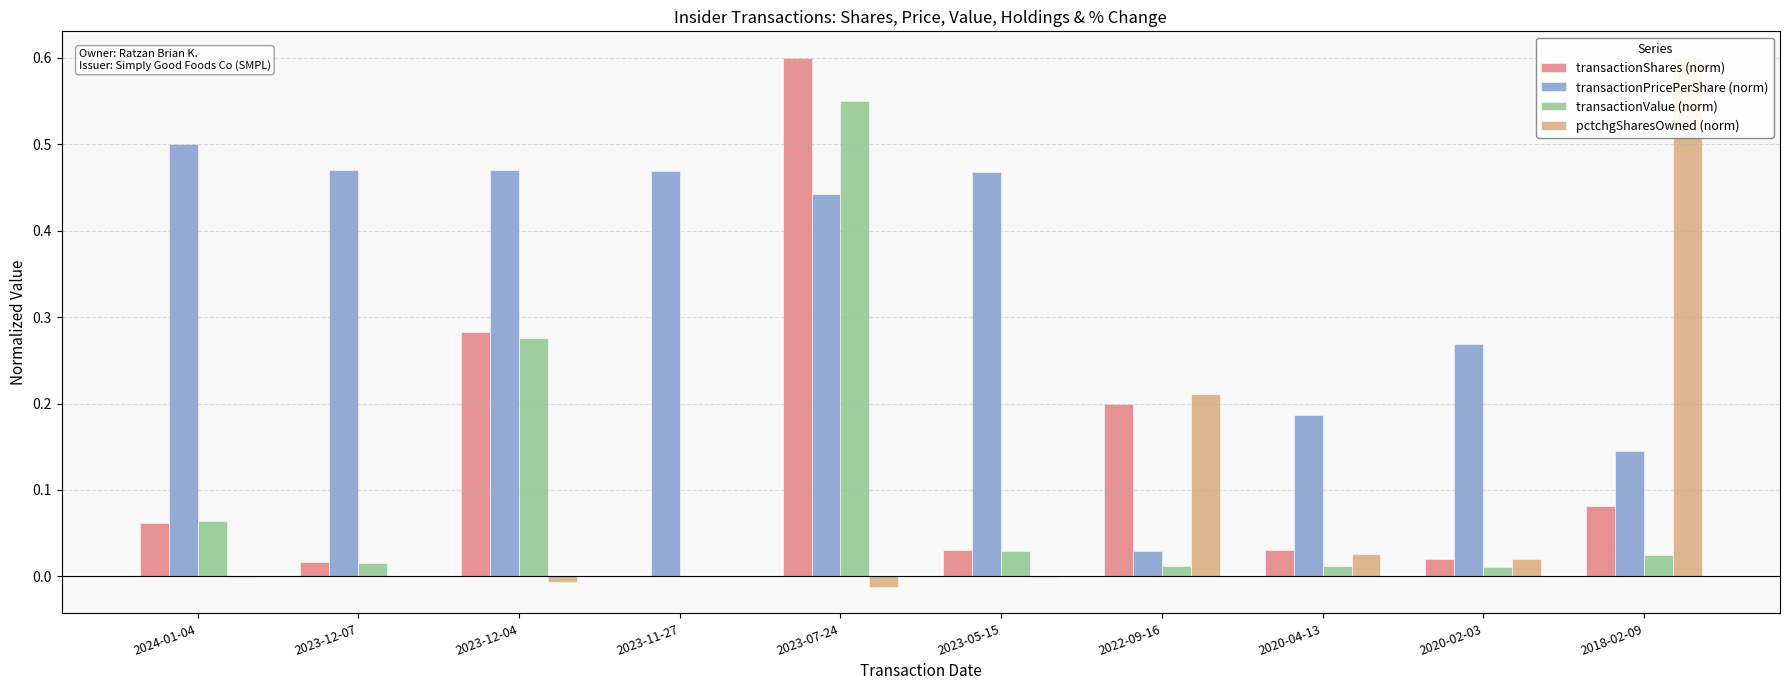

What is the label of the 1st bar from the left?

2024-01-04